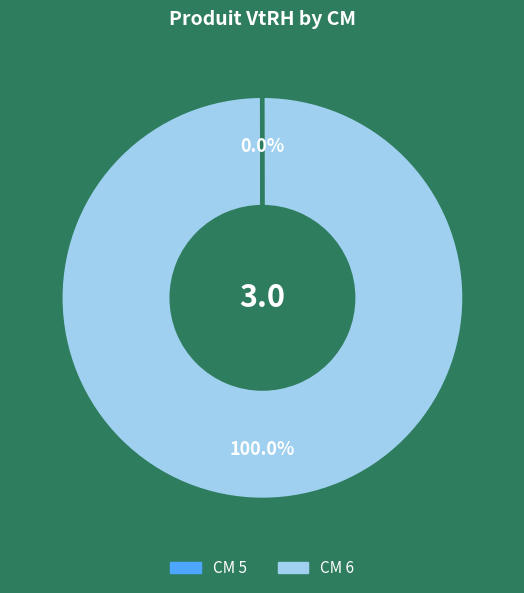

Does any single category account for the majority?

Yes